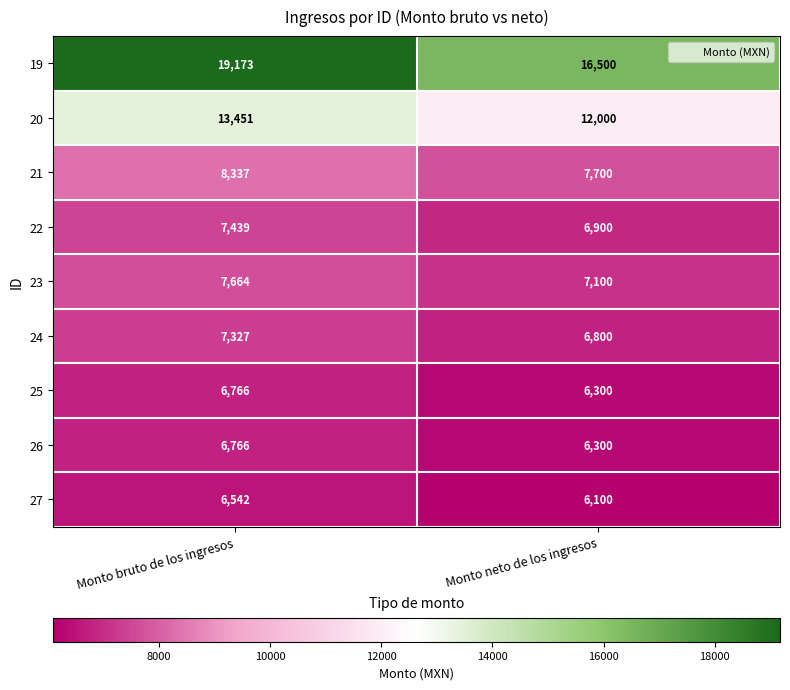

How many categories are shown in the chart?

2